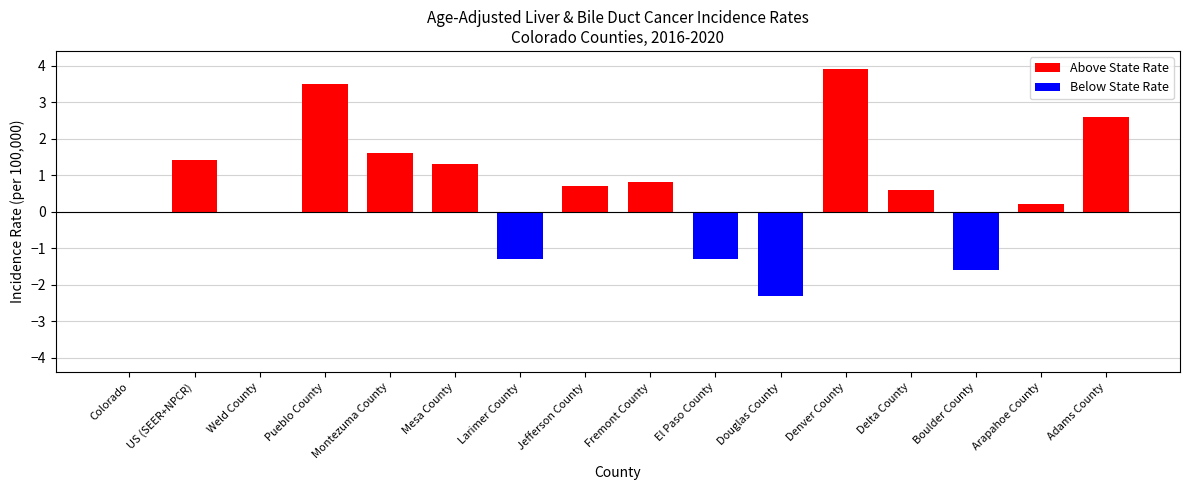

What is the change in value from 7 to 10?

-3.0